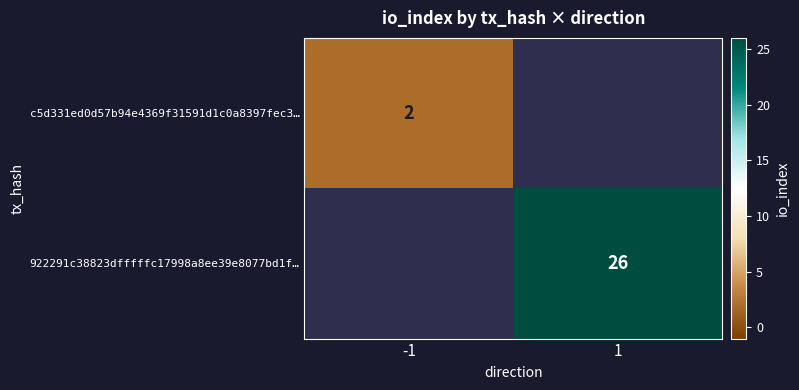

The value of c5d331ed0d57b94e4369f31591d1c0a8397fec3… at -1 is 2. True or false?

True